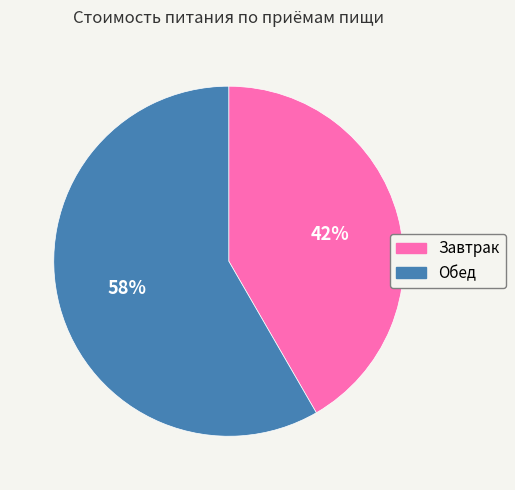

To the nearest percent, what is the average slice percentage?

50%